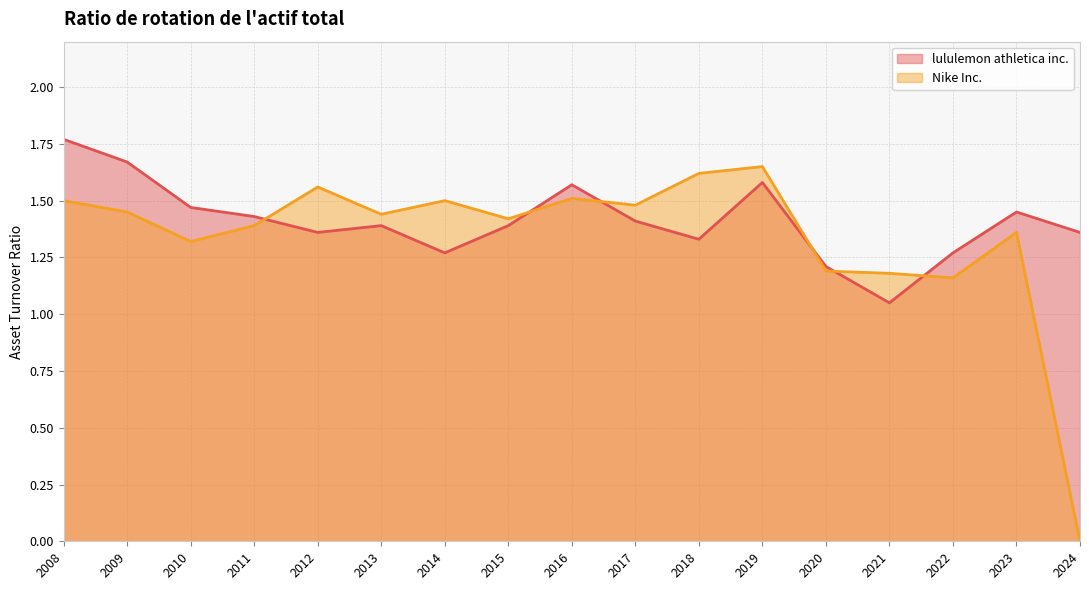

Which label corresponds to the largest value in the chart?

2008